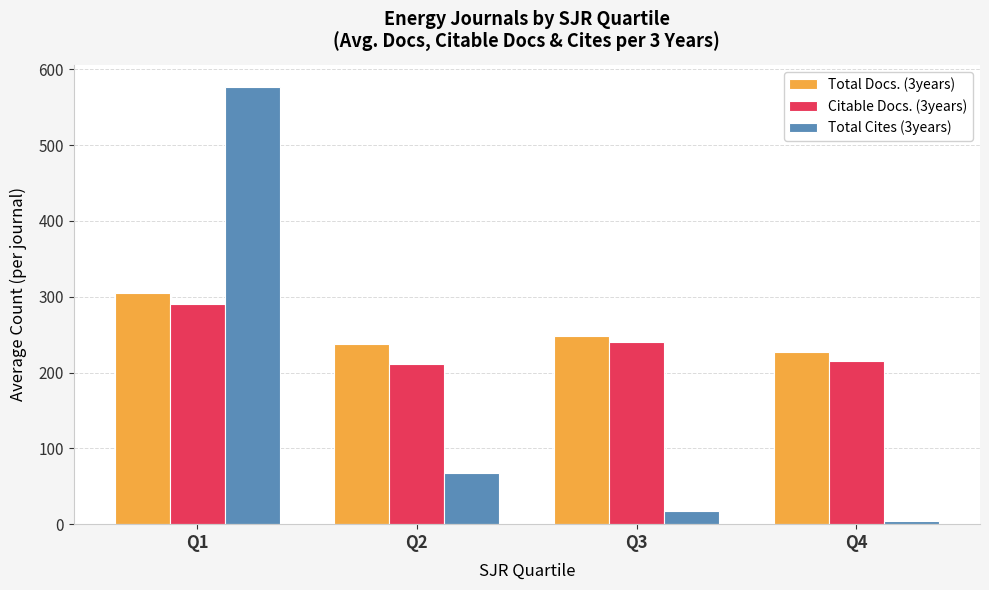

Which category has the lowest value in the Total Docs. (3years) series?

Q4